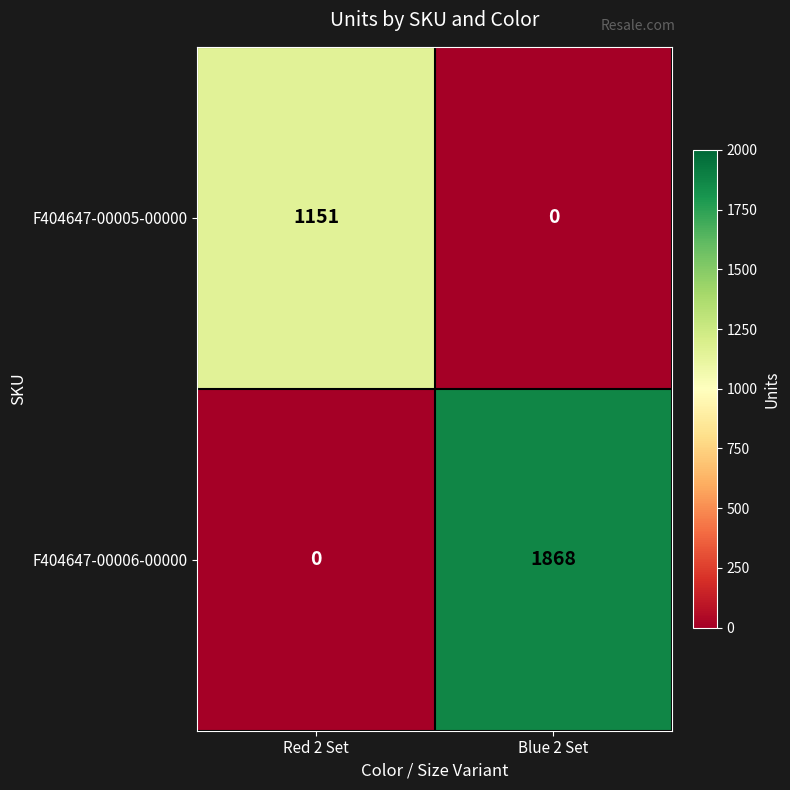

At which category is the sum across all series the highest?

Blue 2 Set